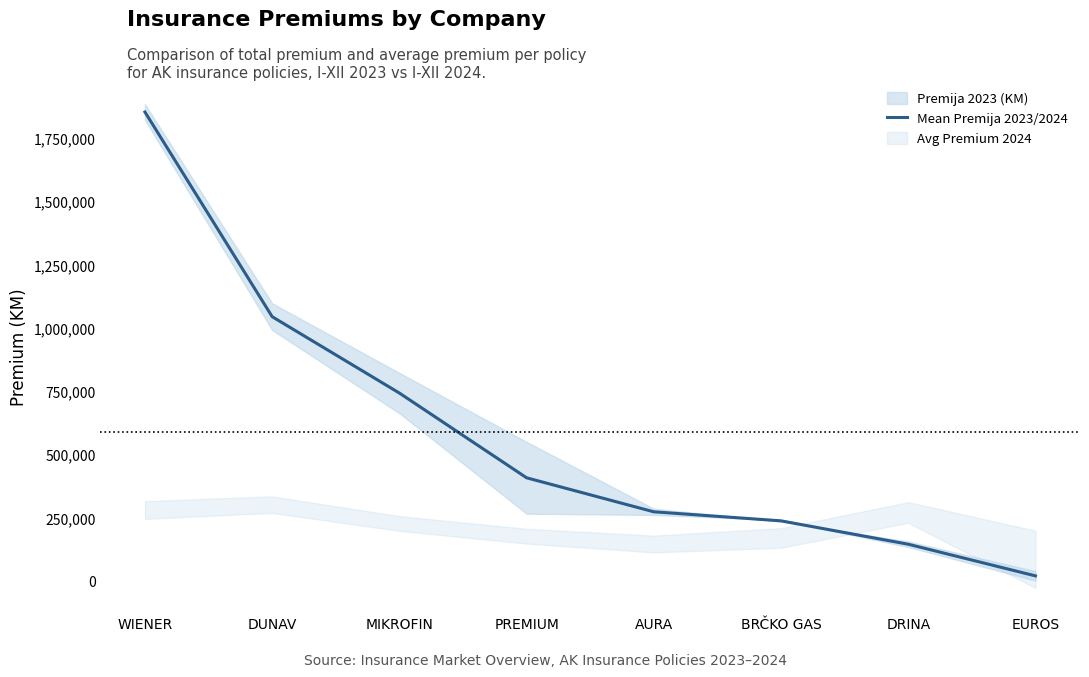

What is the minimum value shown in the chart?

18639.0